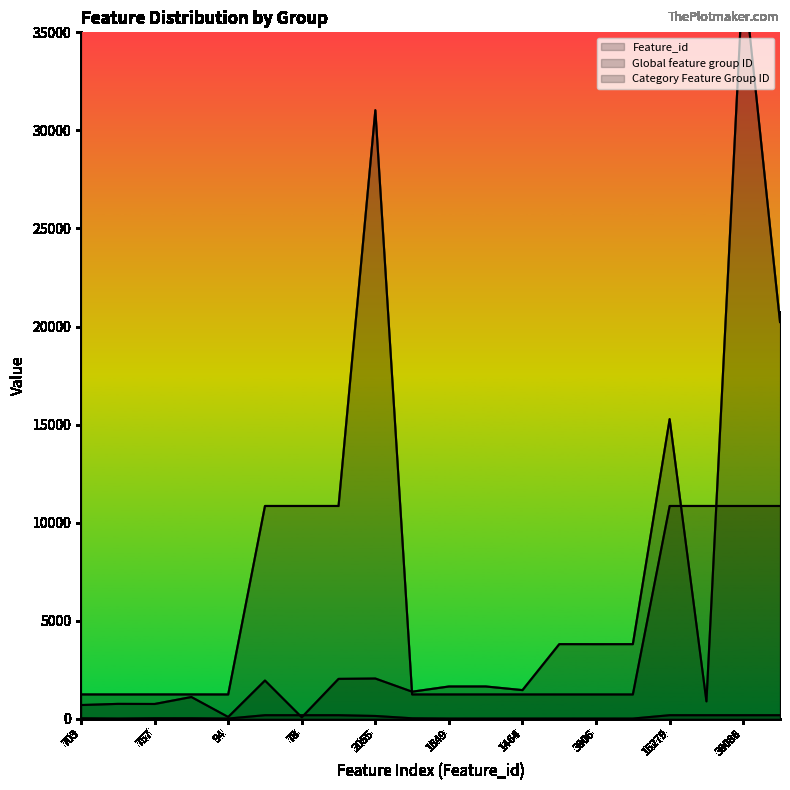

The Category Feature Group ID series shows 798 at 14. True or false?

False